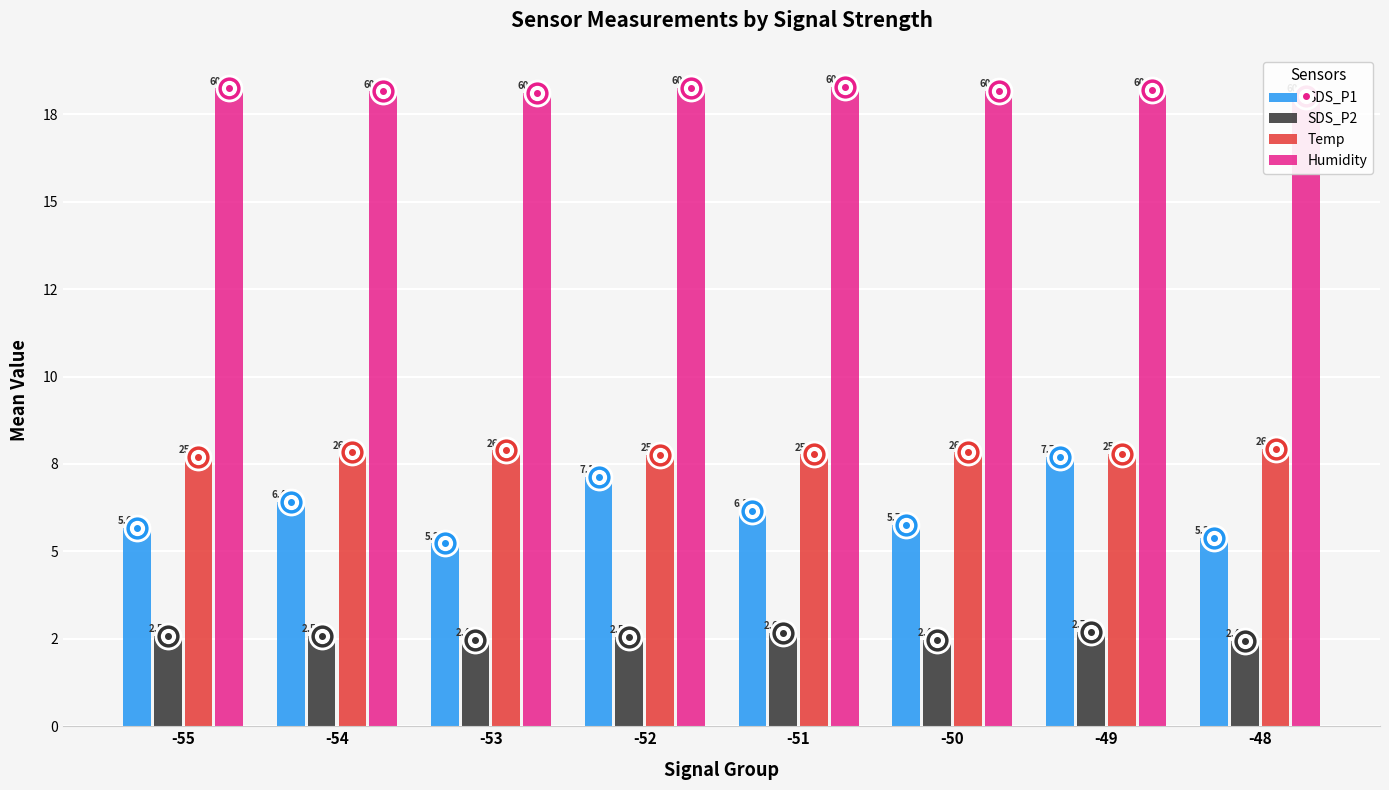

Rank the series at -52 from lowest to highest value.

SDS_P2, SDS_P1, Temp, Humidity